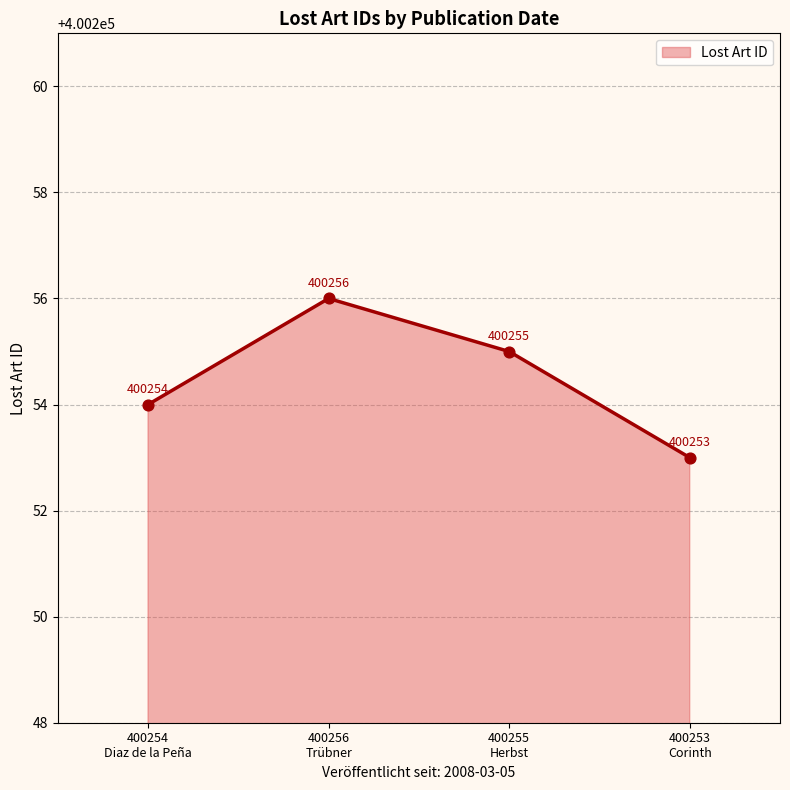

What is the maximum value for Lost Art ID?

400256.0